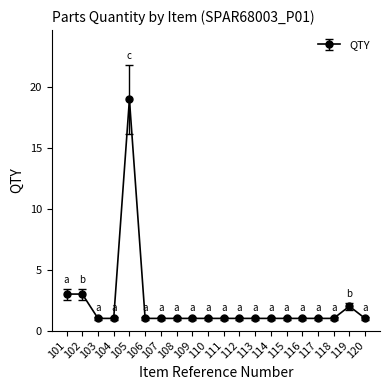

True or false: the data has more than 1 interior local peaks.

True